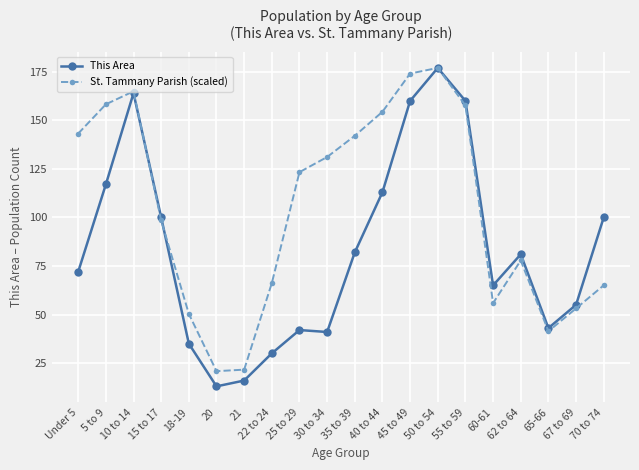

How many lines are shown in the chart?

2